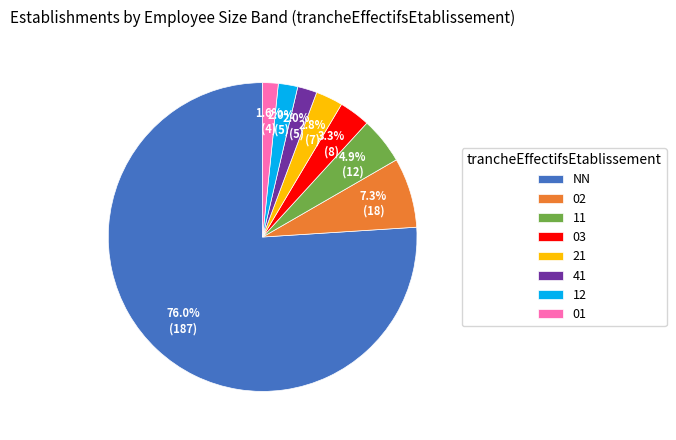

To the nearest percent, what percentage of the pie is 41?

2%